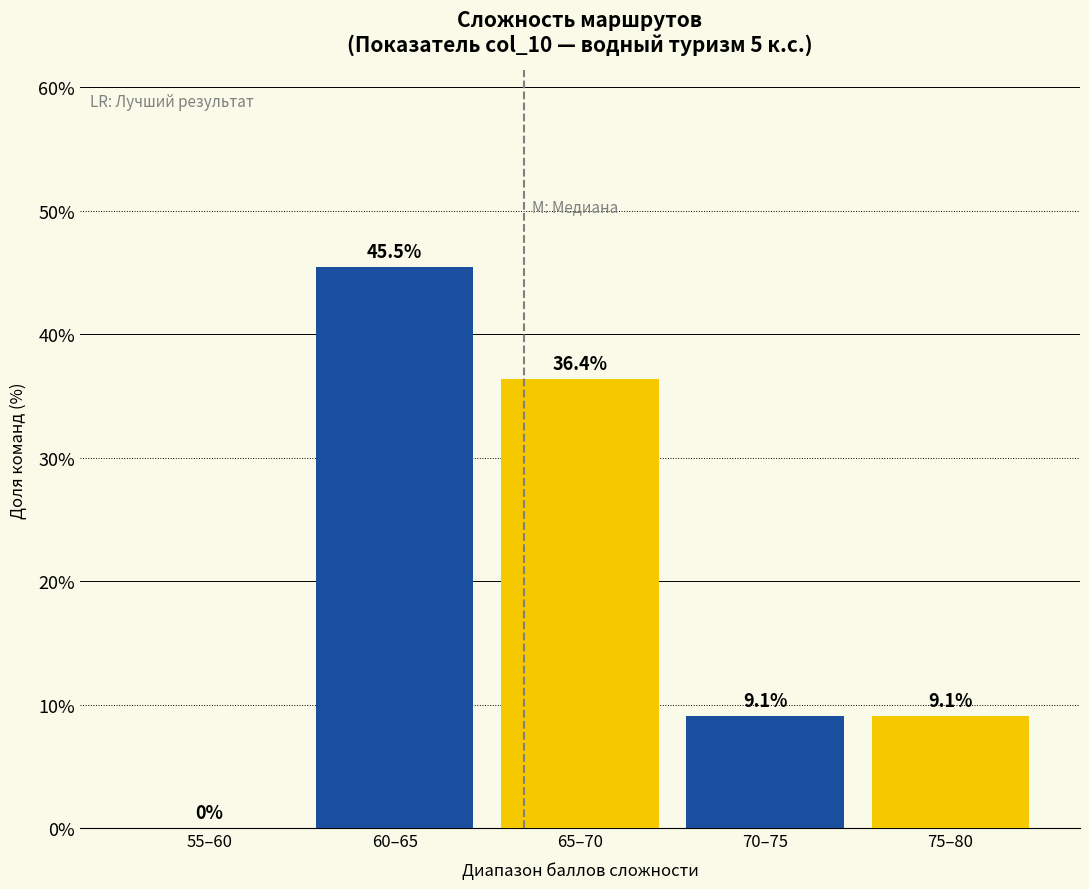

Reading left to right, extract all data points from this chart.

55–60=0.0	60–65=45.5	65–70=36.4	70–75=9.1	75–80=9.1